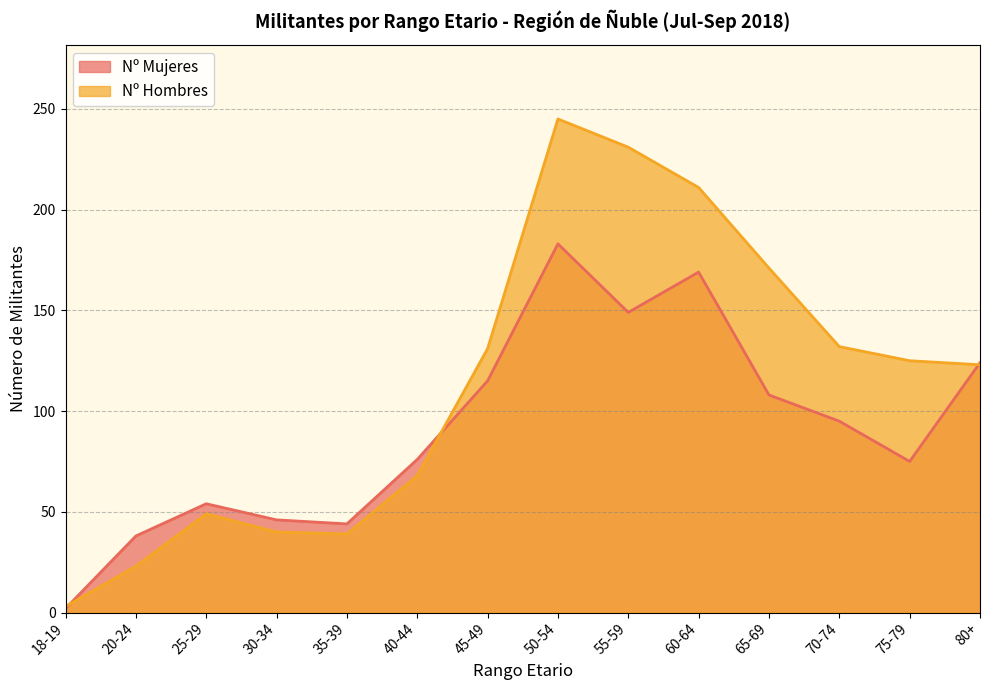

What is the total value across all series at 60-64?

380